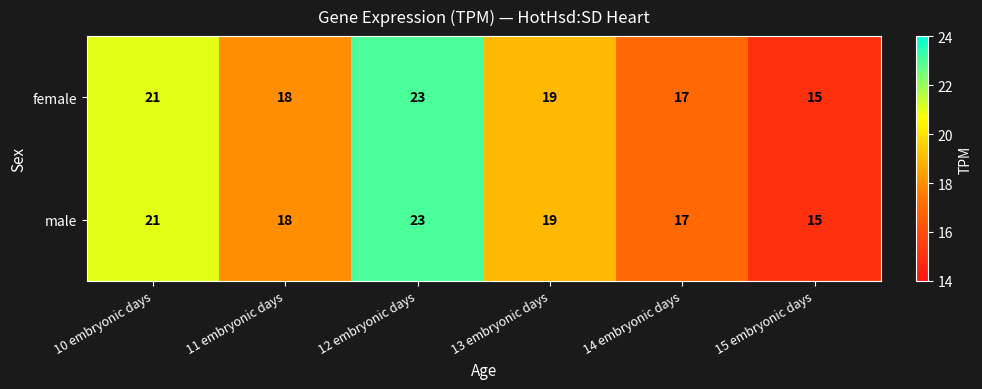

Reading right to left, list all the values displayed in this chart.

female: 15 embryonic days=15	14 embryonic days=17	13 embryonic days=19	12 embryonic days=23	11 embryonic days=18	10 embryonic days=21
male: 15 embryonic days=15	14 embryonic days=17	13 embryonic days=19	12 embryonic days=23	11 embryonic days=18	10 embryonic days=21